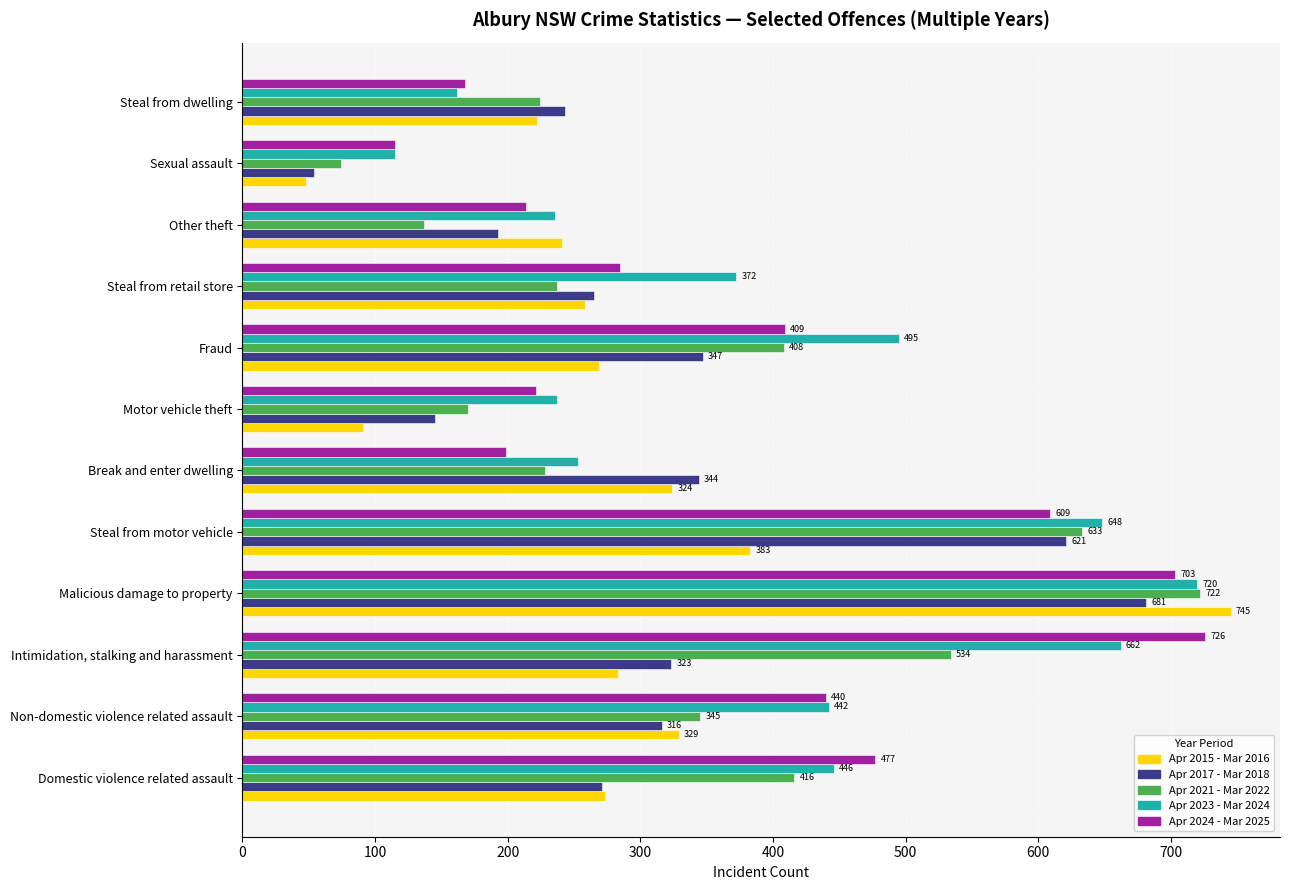

What is the difference between the highest and lowest values at Steal from motor vehicle?

265